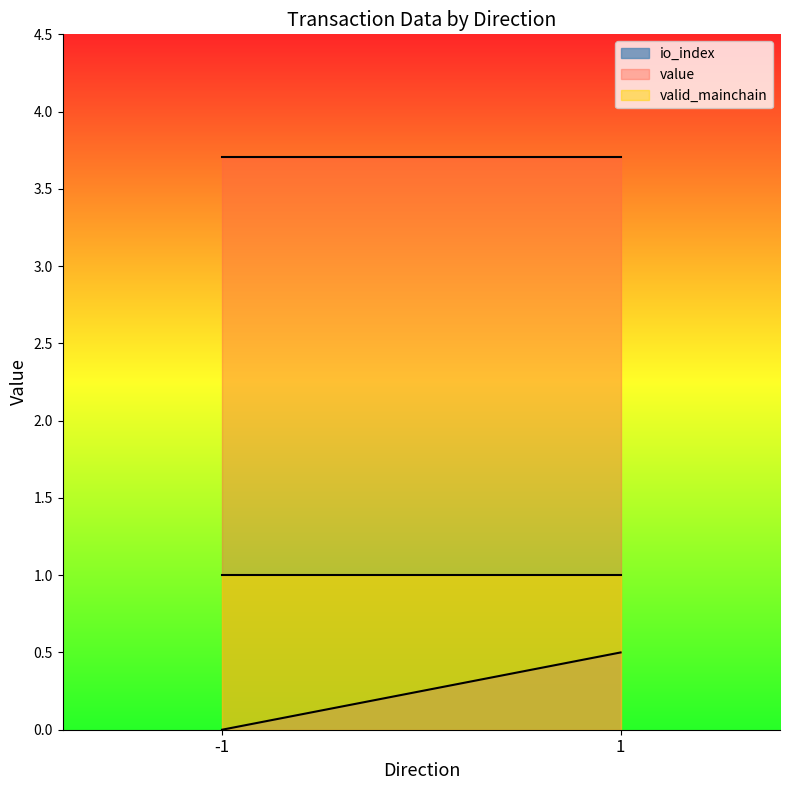

Which category has the highest value in the io_index series?

1